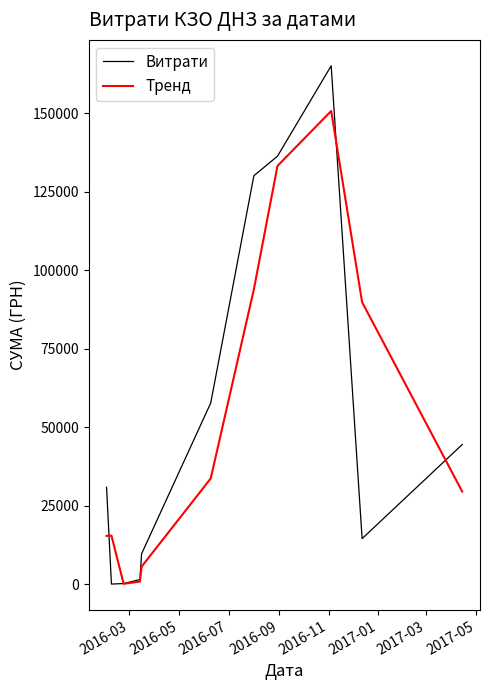

Which series has the largest range (max minus min)?

Витрати